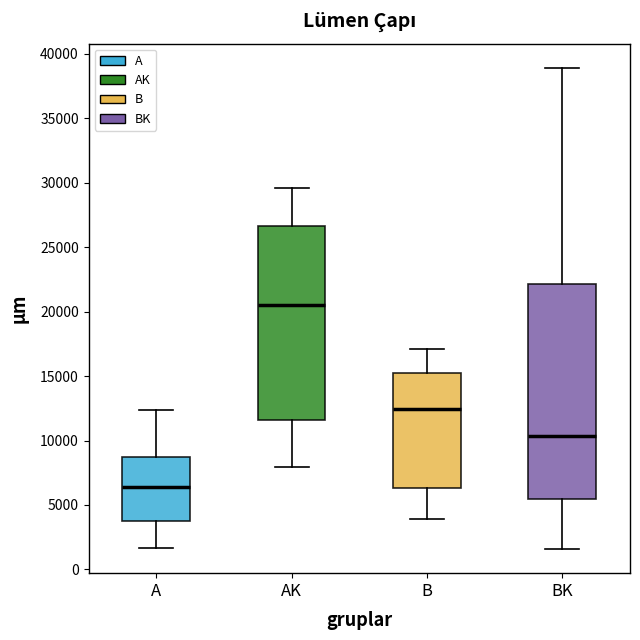

Reading left to right, transcribe this box plot: for each box, give where its median line is, the range the box spans, and where its two whiskers end, as read against the y-axis. The values are not printed on the chart, so give them approximately, as read against the axis.

A: median 6500, box 4000 to 8500, whiskers 1500 to 12500
AK: median 20500, box 11500 to 26500, whiskers 8000 to 29500
B: median 12500, box 6500 to 15000, whiskers 4000 to 17000
BK: median 10500, box 5500 to 22000, whiskers 1500 to 39000